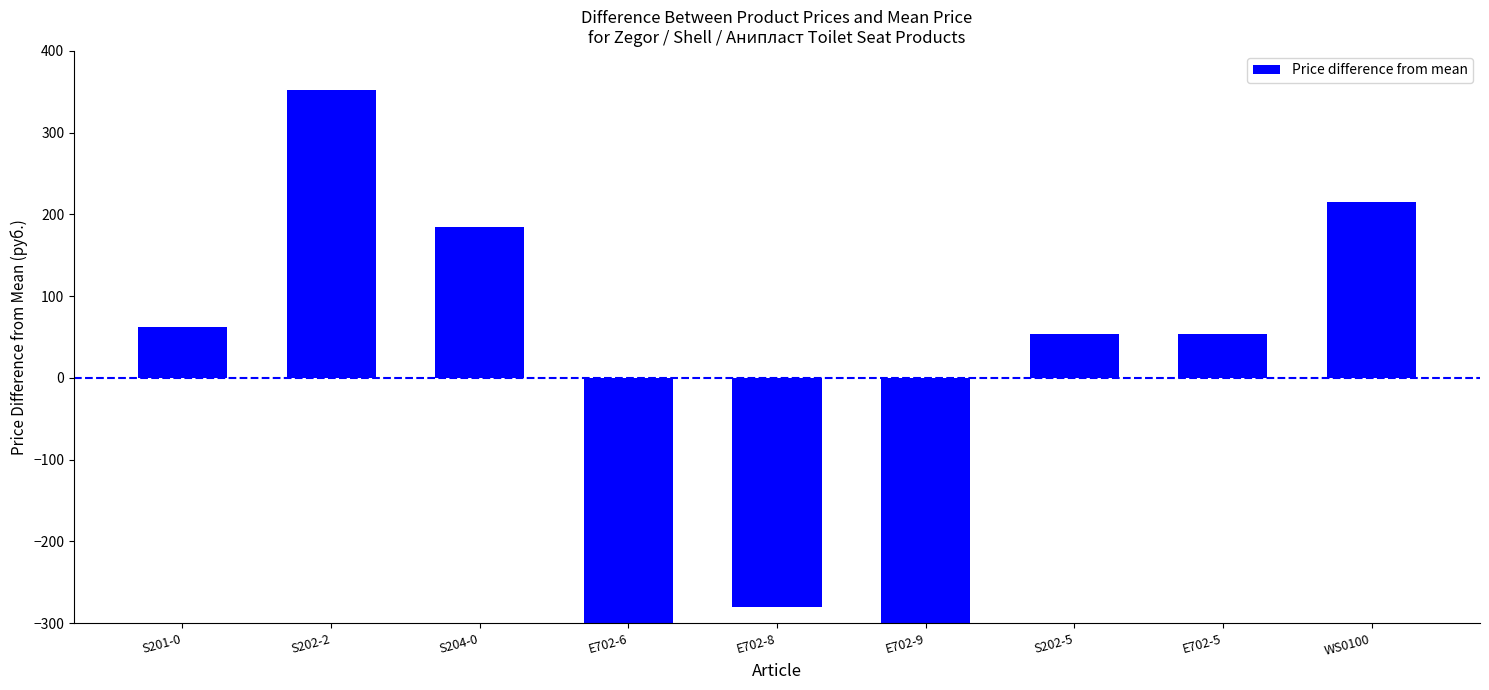

Rank the categories by value from lowest to highest.

Е702-6, Е702-9, Е702-8, S202-5, Е702-5, S201-0, S204-0, WS0100, S202-2